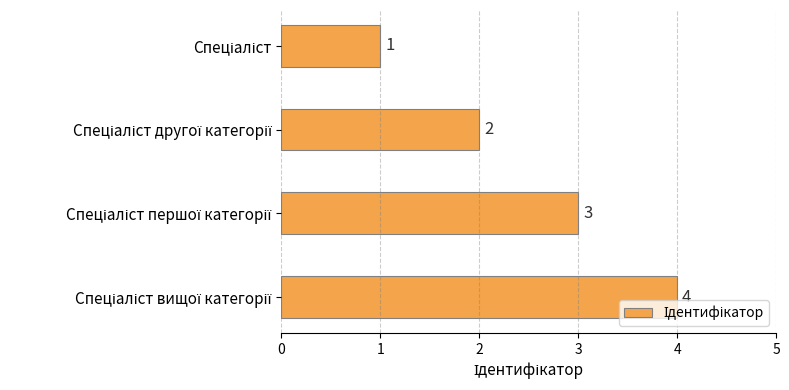

What is the sum of all values?

10